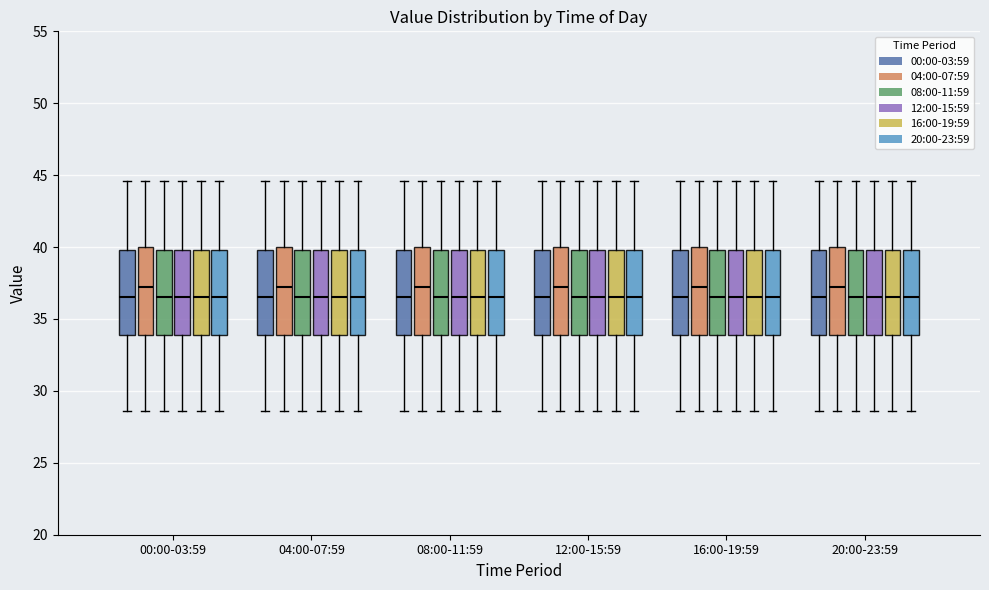

Reading left to right, transcribe this box plot: for each box, give where its median line is, the range the box spans, and where its two whiskers end, as read against the y-axis. The values are not printed on the chart, so give them approximately, as read against the axis.

00:00-03:59 (00:00-03:59): median 36.5, box 34.0 to 40.0, whiskers 28.5 to 44.5
00:00-03:59 (04:00-07:59): median 37.0, box 34.0 to 40.0, whiskers 28.5 to 44.5
00:00-03:59 (08:00-11:59): median 36.5, box 34.0 to 40.0, whiskers 28.5 to 44.5
00:00-03:59 (12:00-15:59): median 36.5, box 34.0 to 40.0, whiskers 28.5 to 44.5
00:00-03:59 (16:00-19:59): median 36.5, box 34.0 to 40.0, whiskers 28.5 to 44.5
00:00-03:59 (20:00-23:59): median 36.5, box 34.0 to 40.0, whiskers 28.5 to 44.5
04:00-07:59 (00:00-03:59): median 36.5, box 34.0 to 40.0, whiskers 28.5 to 44.5
04:00-07:59 (04:00-07:59): median 37.0, box 34.0 to 40.0, whiskers 28.5 to 44.5
04:00-07:59 (08:00-11:59): median 36.5, box 34.0 to 40.0, whiskers 28.5 to 44.5
04:00-07:59 (12:00-15:59): median 36.5, box 34.0 to 40.0, whiskers 28.5 to 44.5
04:00-07:59 (16:00-19:59): median 36.5, box 34.0 to 40.0, whiskers 28.5 to 44.5
04:00-07:59 (20:00-23:59): median 36.5, box 34.0 to 40.0, whiskers 28.5 to 44.5
08:00-11:59 (00:00-03:59): median 36.5, box 34.0 to 40.0, whiskers 28.5 to 44.5
08:00-11:59 (04:00-07:59): median 37.0, box 34.0 to 40.0, whiskers 28.5 to 44.5
08:00-11:59 (08:00-11:59): median 36.5, box 34.0 to 40.0, whiskers 28.5 to 44.5
08:00-11:59 (12:00-15:59): median 36.5, box 34.0 to 40.0, whiskers 28.5 to 44.5
08:00-11:59 (16:00-19:59): median 36.5, box 34.0 to 40.0, whiskers 28.5 to 44.5
08:00-11:59 (20:00-23:59): median 36.5, box 34.0 to 40.0, whiskers 28.5 to 44.5
12:00-15:59 (00:00-03:59): median 36.5, box 34.0 to 40.0, whiskers 28.5 to 44.5
12:00-15:59 (04:00-07:59): median 37.0, box 34.0 to 40.0, whiskers 28.5 to 44.5
12:00-15:59 (08:00-11:59): median 36.5, box 34.0 to 40.0, whiskers 28.5 to 44.5
12:00-15:59 (12:00-15:59): median 36.5, box 34.0 to 40.0, whiskers 28.5 to 44.5
12:00-15:59 (16:00-19:59): median 36.5, box 34.0 to 40.0, whiskers 28.5 to 44.5
12:00-15:59 (20:00-23:59): median 36.5, box 34.0 to 40.0, whiskers 28.5 to 44.5
16:00-19:59 (00:00-03:59): median 36.5, box 34.0 to 40.0, whiskers 28.5 to 44.5
16:00-19:59 (04:00-07:59): median 37.0, box 34.0 to 40.0, whiskers 28.5 to 44.5
16:00-19:59 (08:00-11:59): median 36.5, box 34.0 to 40.0, whiskers 28.5 to 44.5
16:00-19:59 (12:00-15:59): median 36.5, box 34.0 to 40.0, whiskers 28.5 to 44.5
16:00-19:59 (16:00-19:59): median 36.5, box 34.0 to 40.0, whiskers 28.5 to 44.5
16:00-19:59 (20:00-23:59): median 36.5, box 34.0 to 40.0, whiskers 28.5 to 44.5
20:00-23:59 (00:00-03:59): median 36.5, box 34.0 to 40.0, whiskers 28.5 to 44.5
20:00-23:59 (04:00-07:59): median 37.0, box 34.0 to 40.0, whiskers 28.5 to 44.5
20:00-23:59 (08:00-11:59): median 36.5, box 34.0 to 40.0, whiskers 28.5 to 44.5
20:00-23:59 (12:00-15:59): median 36.5, box 34.0 to 40.0, whiskers 28.5 to 44.5
20:00-23:59 (16:00-19:59): median 36.5, box 34.0 to 40.0, whiskers 28.5 to 44.5
20:00-23:59 (20:00-23:59): median 36.5, box 34.0 to 40.0, whiskers 28.5 to 44.5